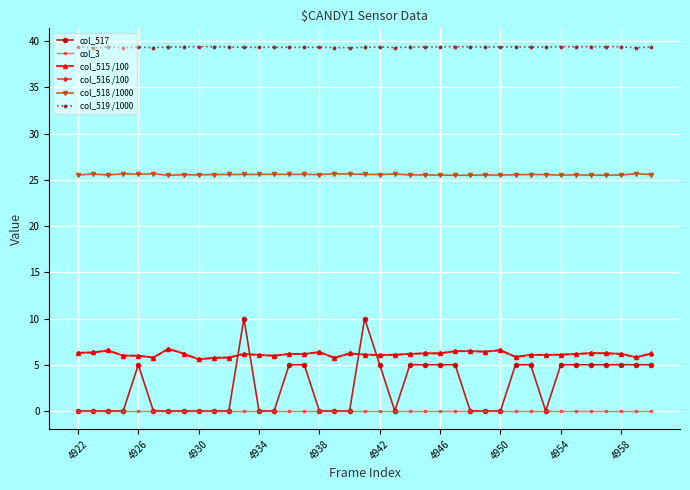

What is the difference between the maximum and minimum values in the col_518 /1000 series?

0.2